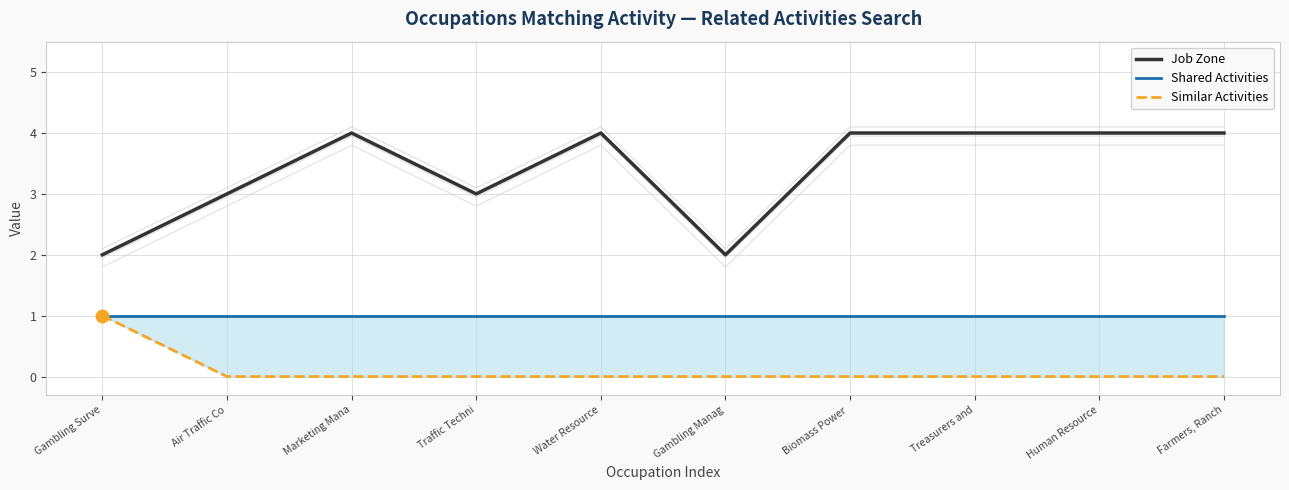

What are all the series names shown in the legend?

Job Zone, Shared Activities, Similar Activities